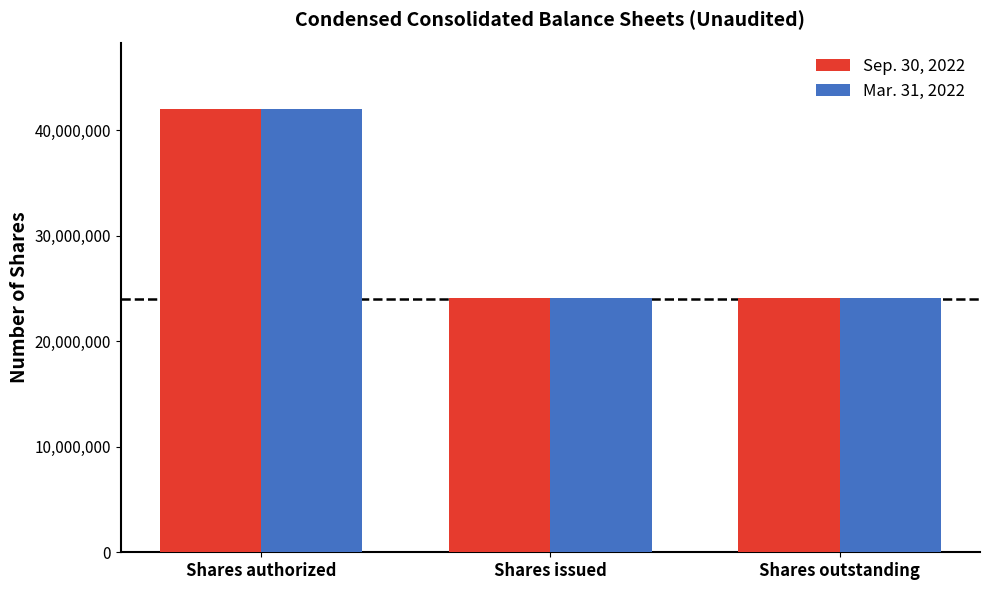

What is the average value of the Sep. 30, 2022 series?

30068577